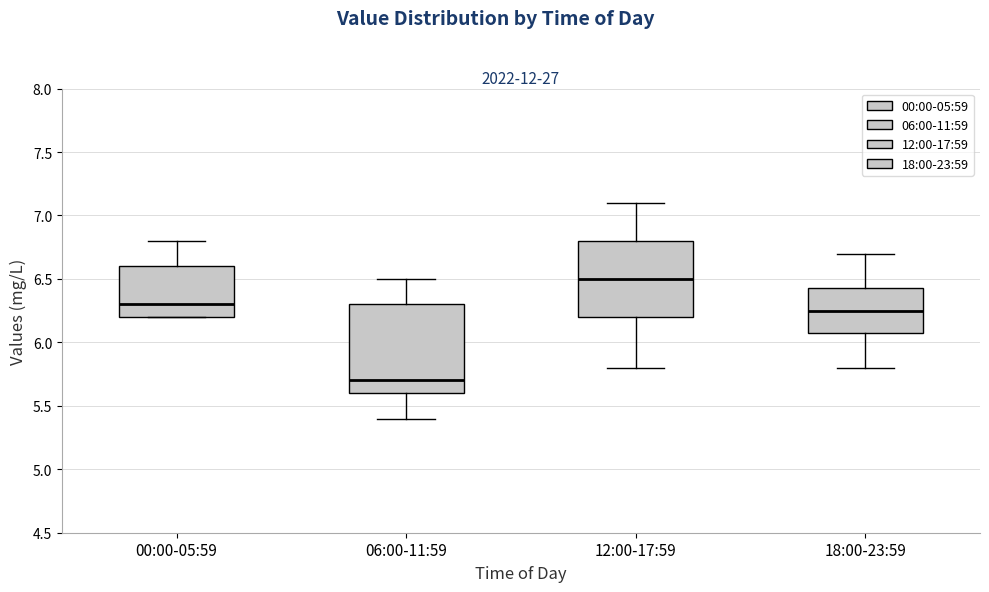

Which box is the tallest, from its lower edge to its upper edge?

06:00-11:59